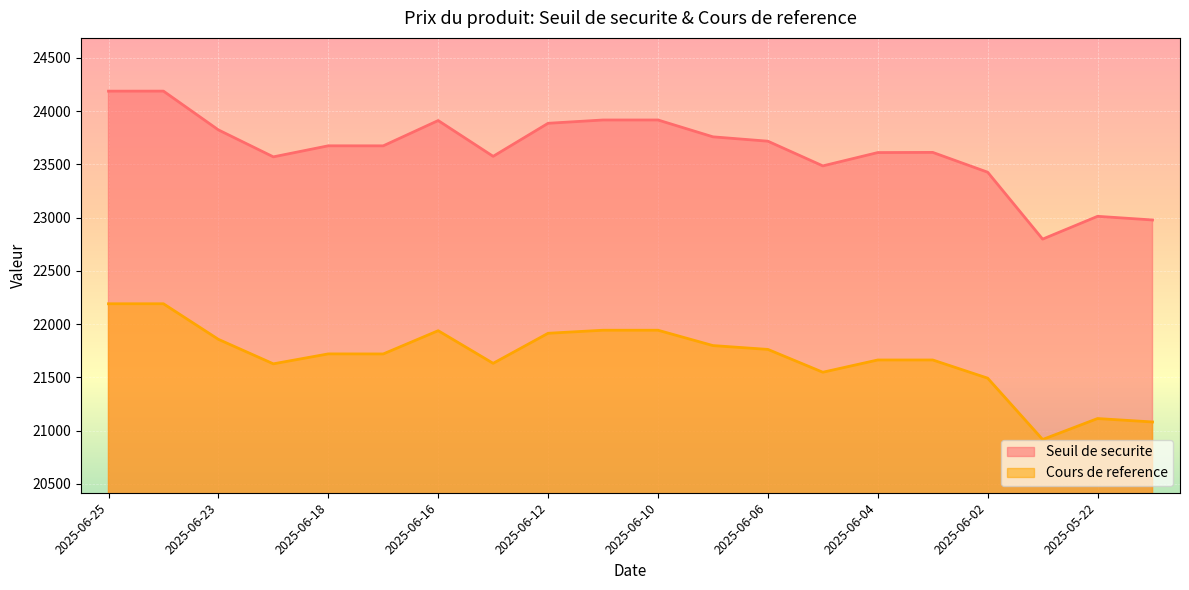

True or false: Seuil de securite and Cours de reference intersect in this chart.

False